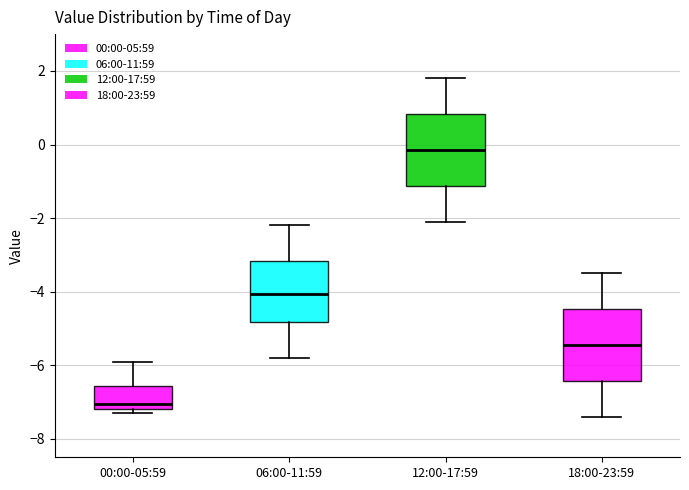

Reading left to right, transcribe this box plot: for each box, give where its median line is, the range the box spans, and where its two whiskers end, as read against the y-axis. The values are not printed on the chart, so give them approximately, as read against the axis.

00:00-05:59: median -7.0, box -7.2 to -6.6, whiskers -7.2 (just below the box's lower edge) to -5.8
06:00-11:59: median -4.0, box -4.8 to -3.2, whiskers -5.8 to -2.2
12:00-17:59: median -0.2, box -1.2 to 0.8, whiskers -2.0 to 1.8
18:00-23:59: median -5.4, box -6.4 to -4.4, whiskers -7.4 to -3.4